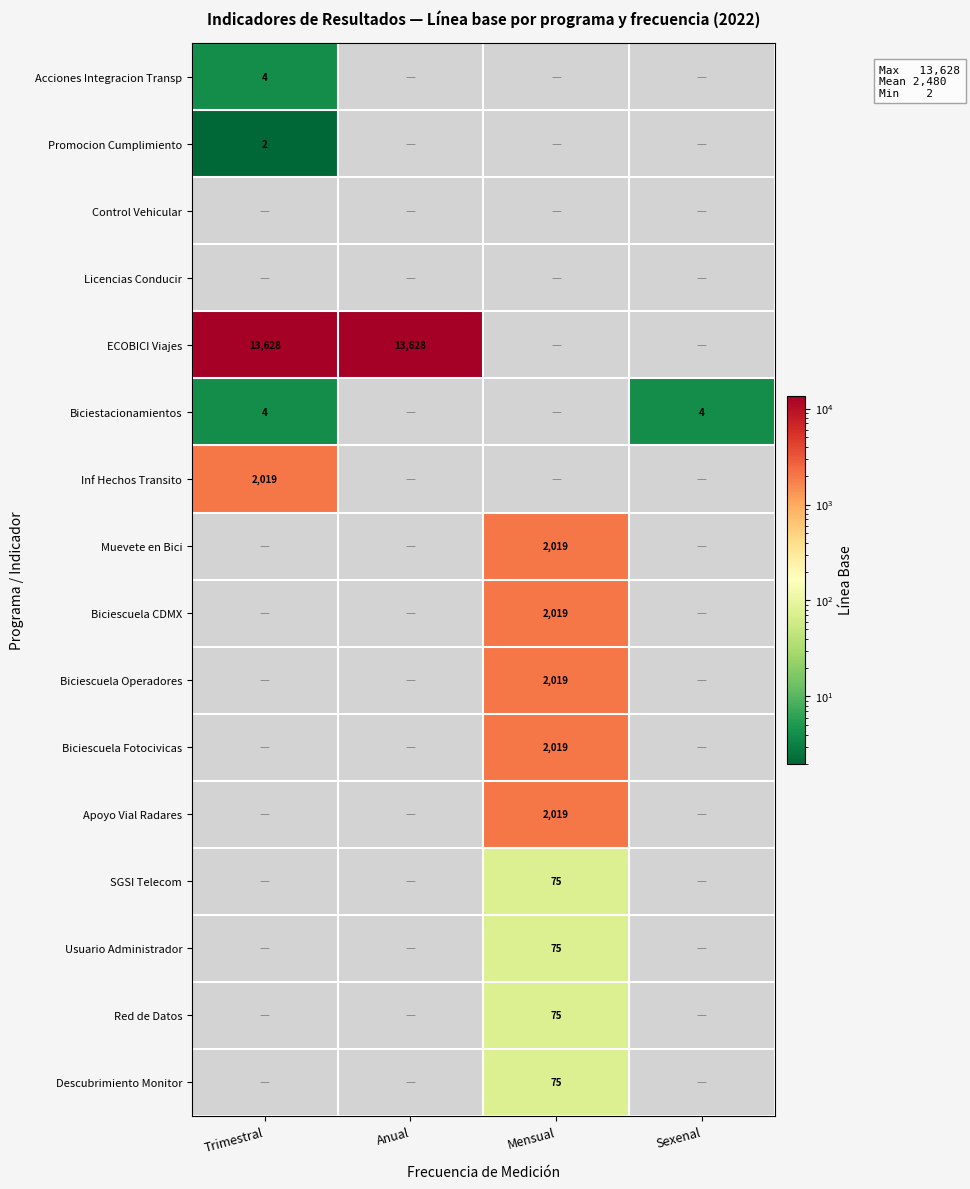

Is it true that ECOBICI Viajes equals 20956 at Trimestral?

False